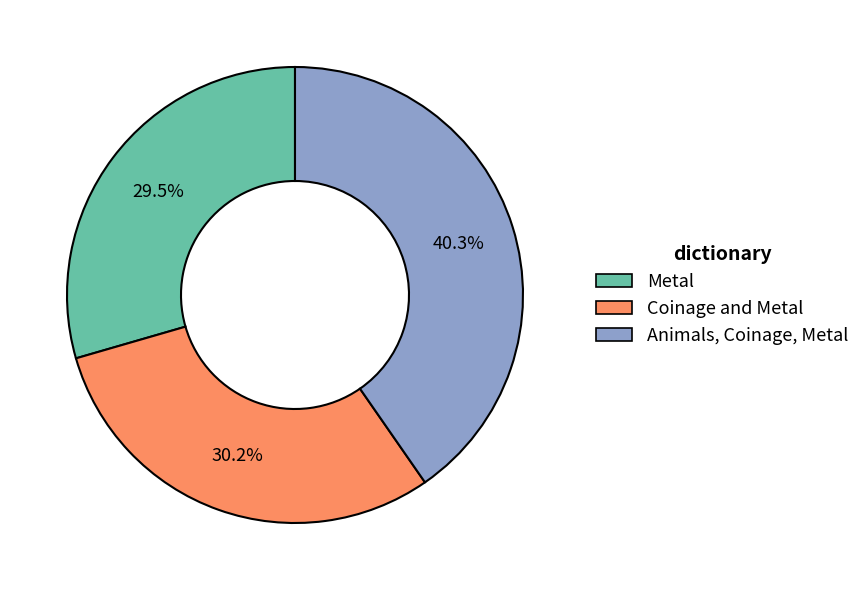

Is Coinage and Metal the majority of the pie?

No